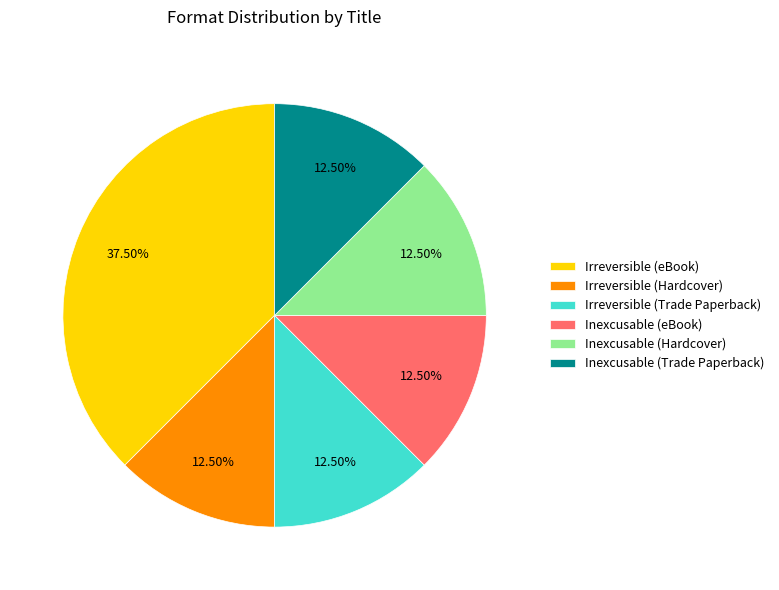

Which slice is the largest?

Irreversible (eBook)